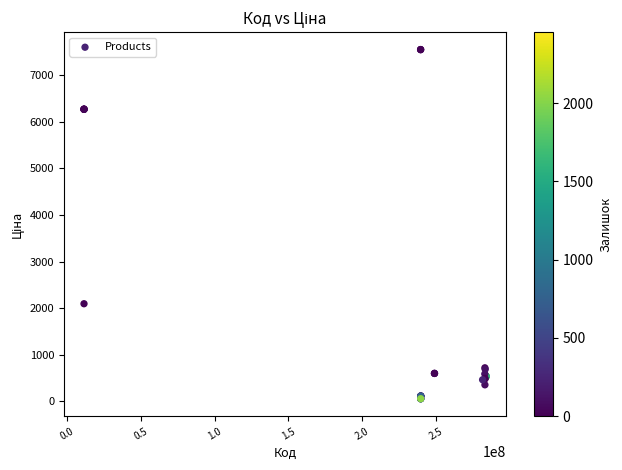

What Y value in the scatter plot is closest to 3801?

2094.3